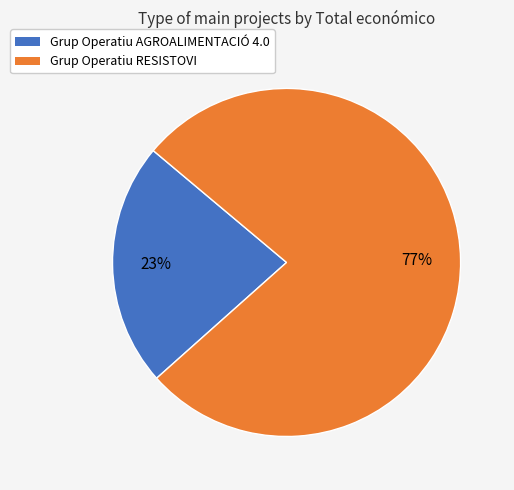

Which slice is the smallest?

Grup Operatiu AGROALIMENTACIÓ 4.0